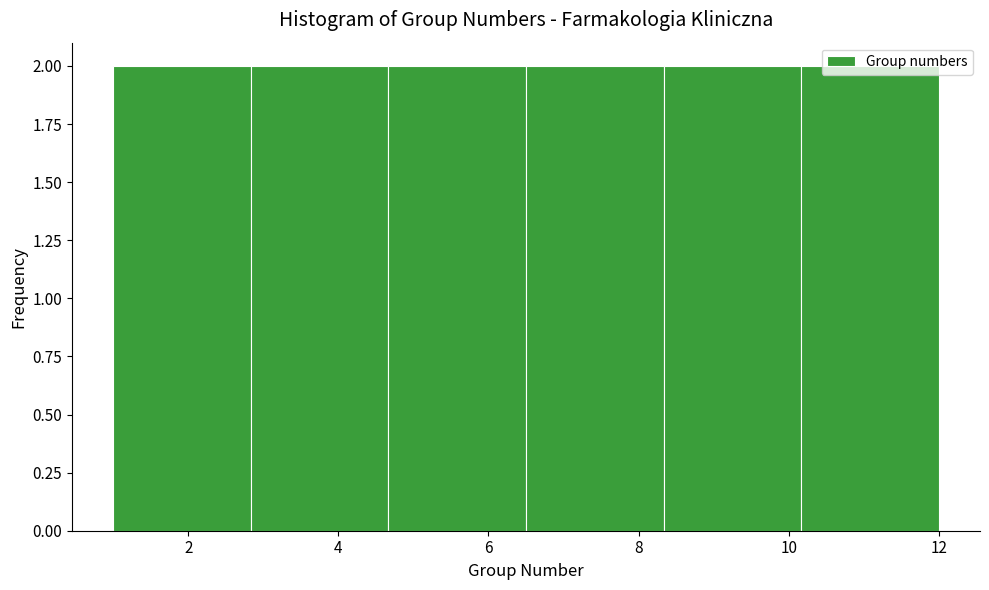

Reading left to right, transcribe this chart: for each bar, give the range it covers on the x-axis and its height. Neither the bar edges nor the heights are printed on the chart, so give them approximately, as read against the axes.

1.0 to 2.8: 2
2.8 to 4.6: 2
4.6 to 6.6: 2
6.6 to 8.4: 2
8.4 to 10.2: 2
10.2 to 12.0: 2